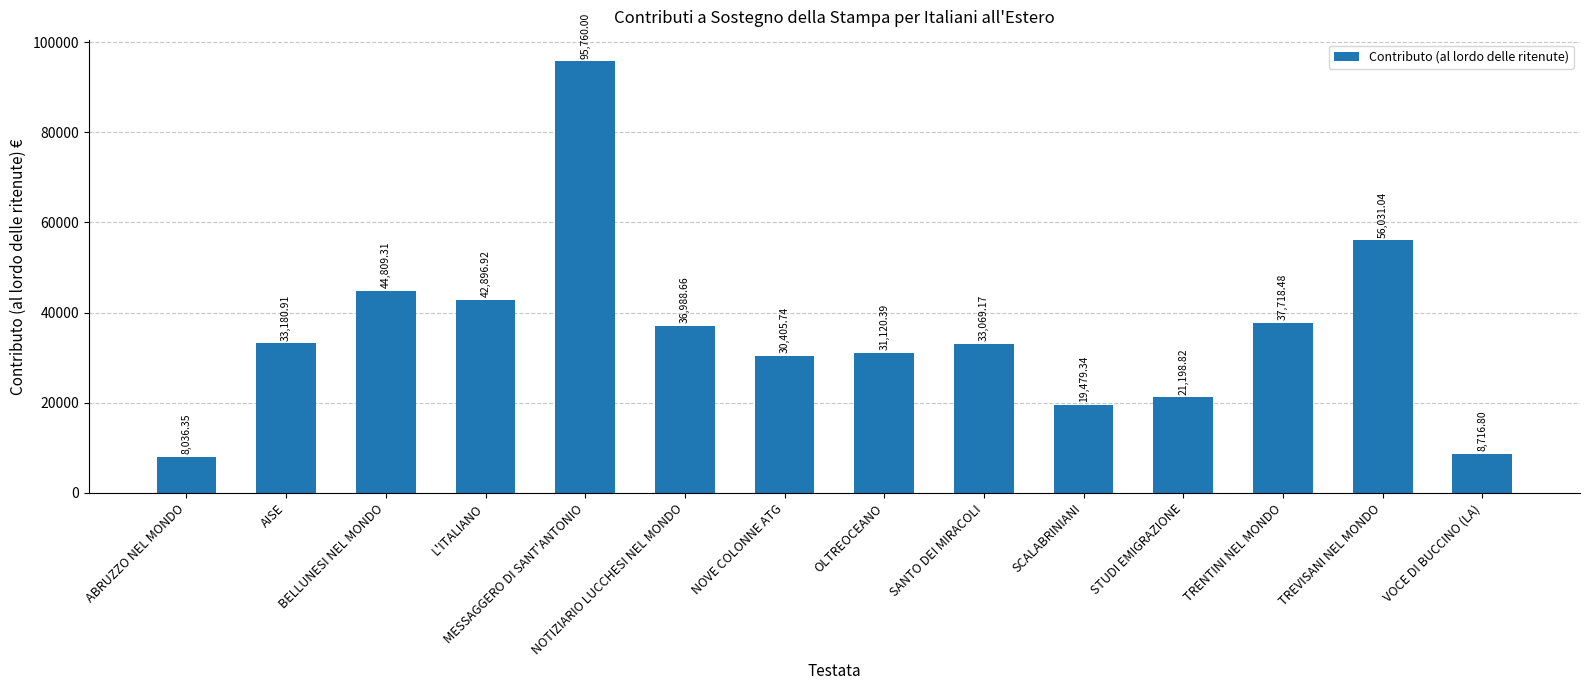

Reading right to left, what are all the values shown in this chart?

VOCE DI BUCCINO (LA)=8716.8	TREVISANI NEL MONDO=56031.0	TRENTINI NEL MONDO=37718.5	STUDI EMIGRAZIONE=21198.8	SCALABRINIANI=19479.3	SANTO DEI MIRACOLI=33069.2	OLTREOCEANO=31120.4	NOVE COLONNE ATG=30405.7	NOTIZIARIO LUCCHESI NEL MONDO=36988.7	MESSAGGERO DI SANT'ANTONIO=95760.0	L'ITALIANO=42896.9	BELLUNESI NEL MONDO=44809.3	AISE=33180.9	ABRUZZO NEL MONDO=8036.4